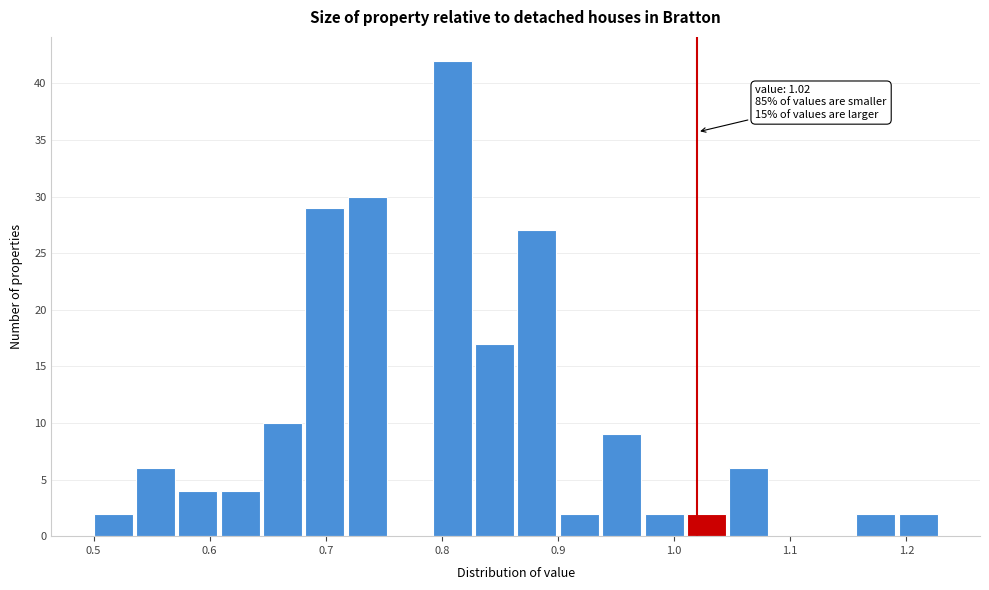

Read against the x-axis, roughly where is the centre of the tallest bar?

0.81